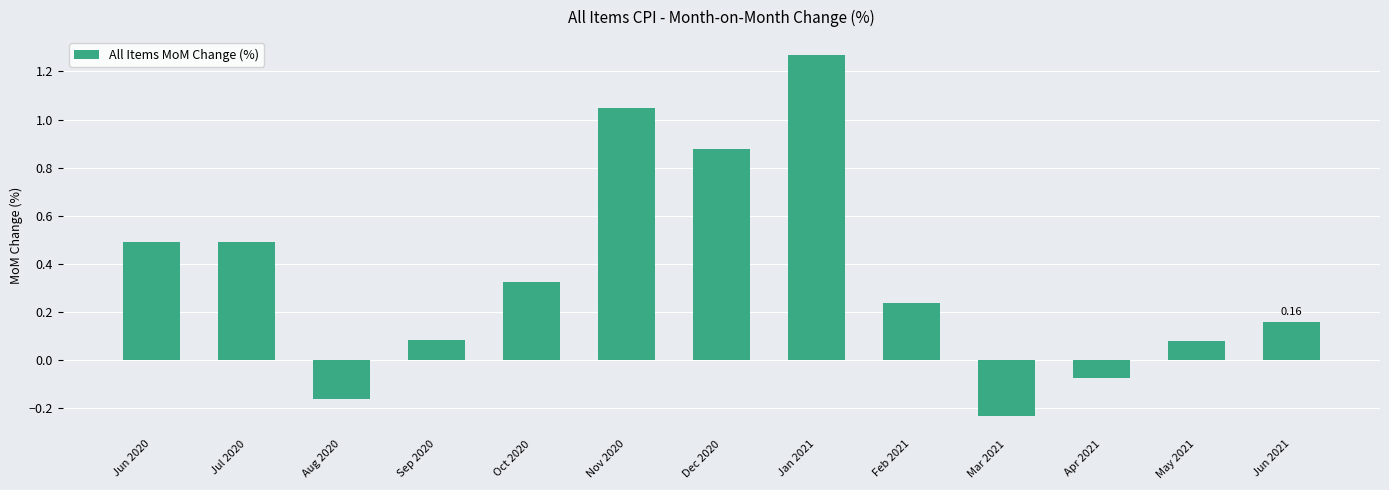

Between Dec 2020 and Jun 2020, which is larger?

Dec 2020